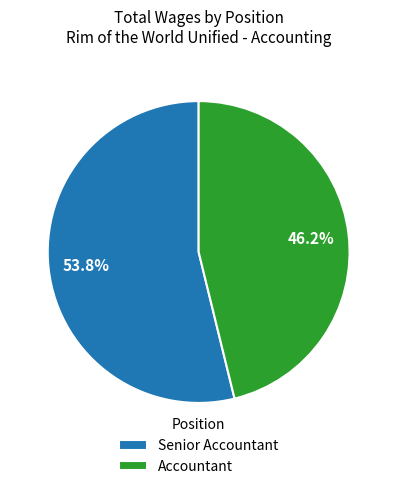

Approximately how many times larger is the value at Accountant compared to Senior Accountant?

0.9